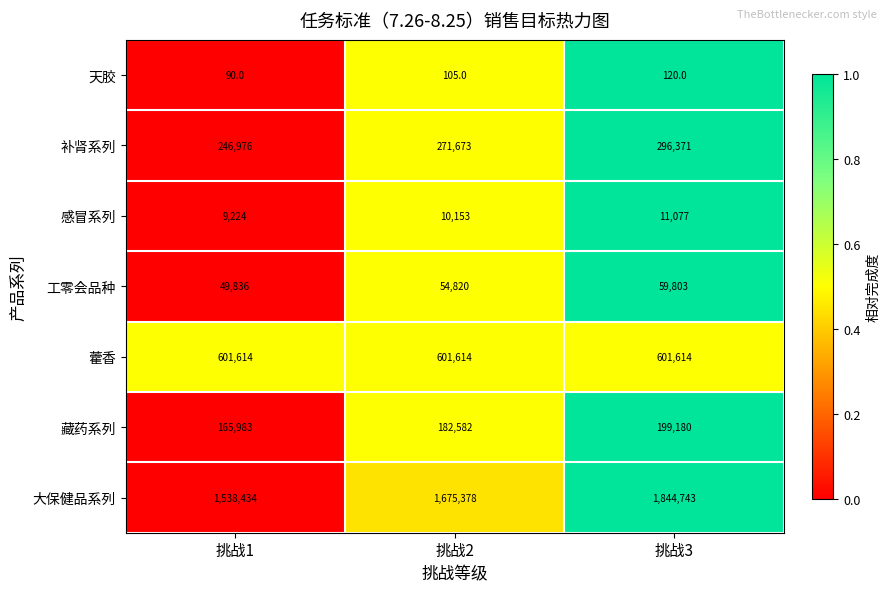

At which category is the sum across all series the highest?

挑战3